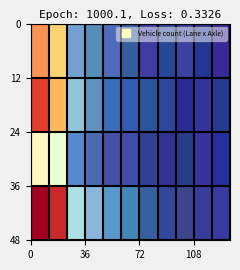

Which series has the largest total across all categories?

4